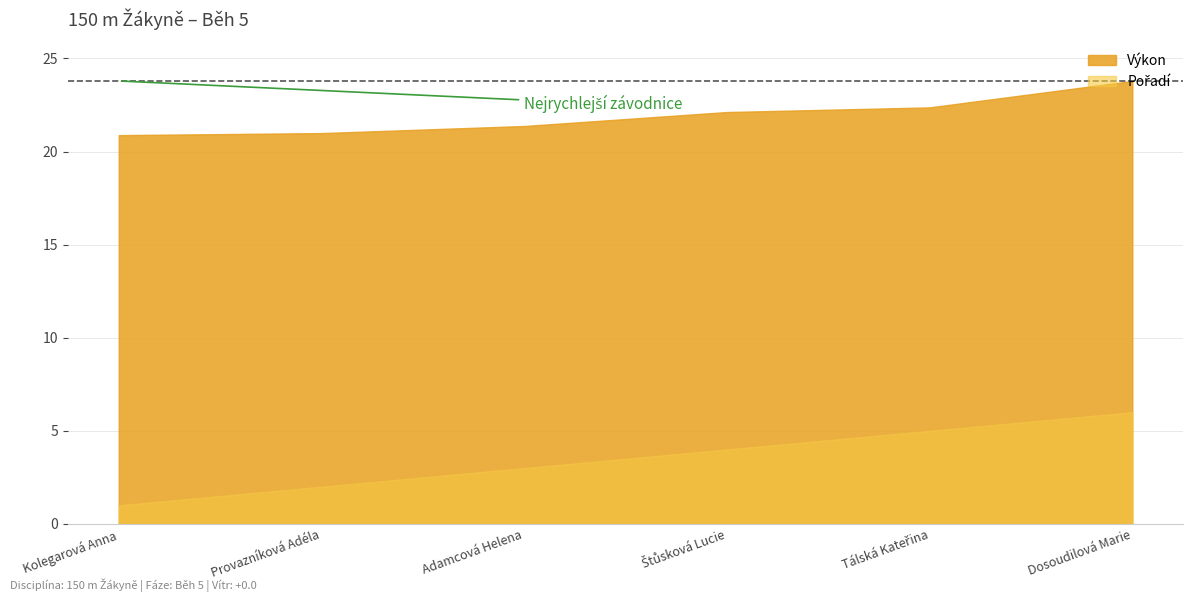

What is the label of the 3rd point from the left?

Adamcová Helena